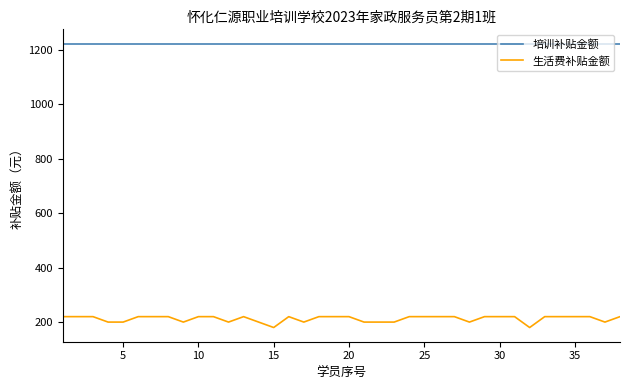

True or false: 培训补贴金额 and 生活费补贴金额 cross at least once.

False